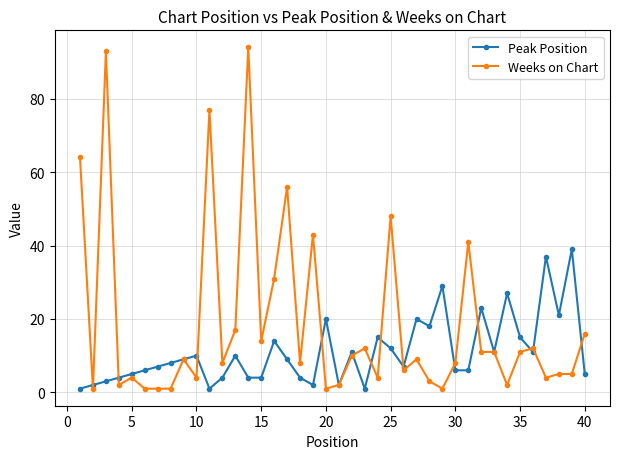

True or false: Peak Position has more than 0 points higher than both neighbors.

True